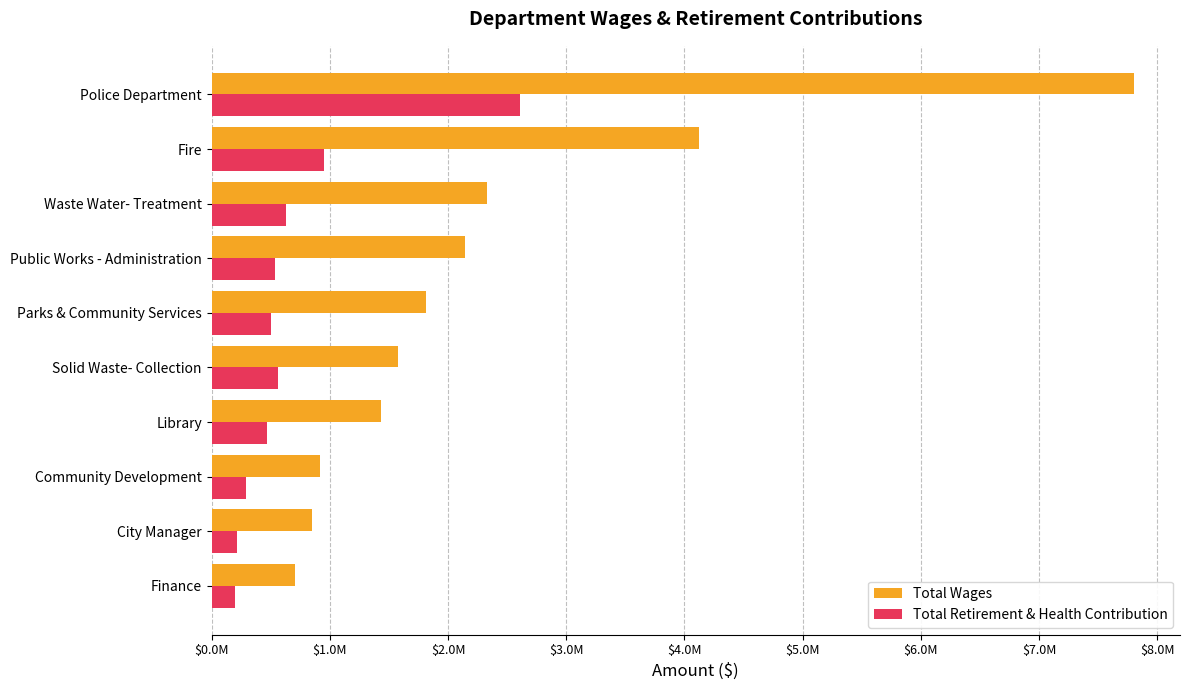

What is the greatest value displayed?

7801806